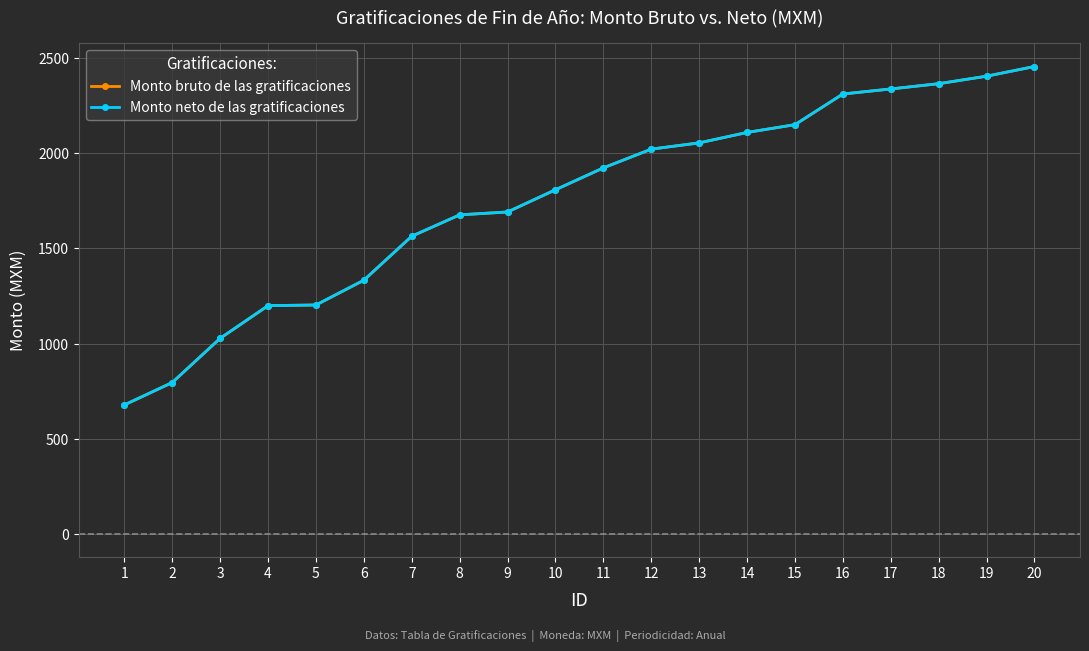

Does the chart have visible grid lines?

Yes